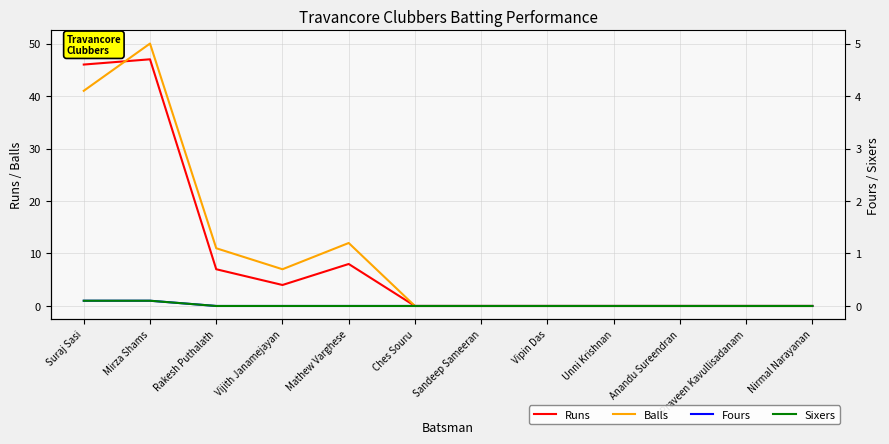

Where do Balls and Runs first cross each other?

Suraj Sasi and Mirza Shams